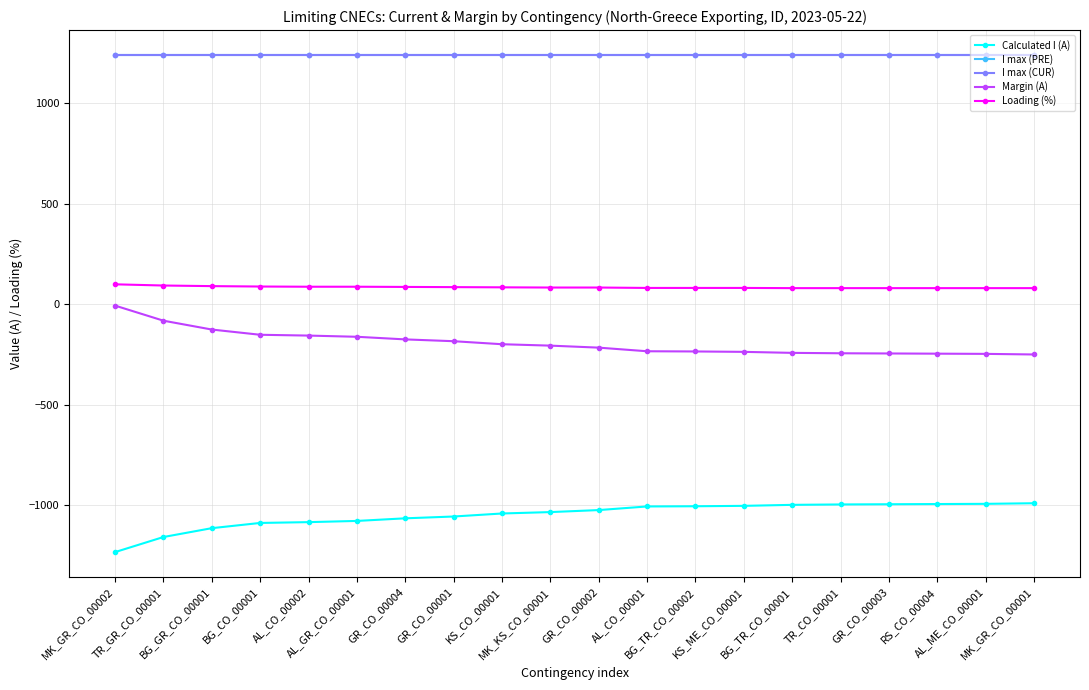

Is the value of Margin (A) at AL_CO_00001 greater than the value of Calculated I (A) at GR_CO_00004?

Yes